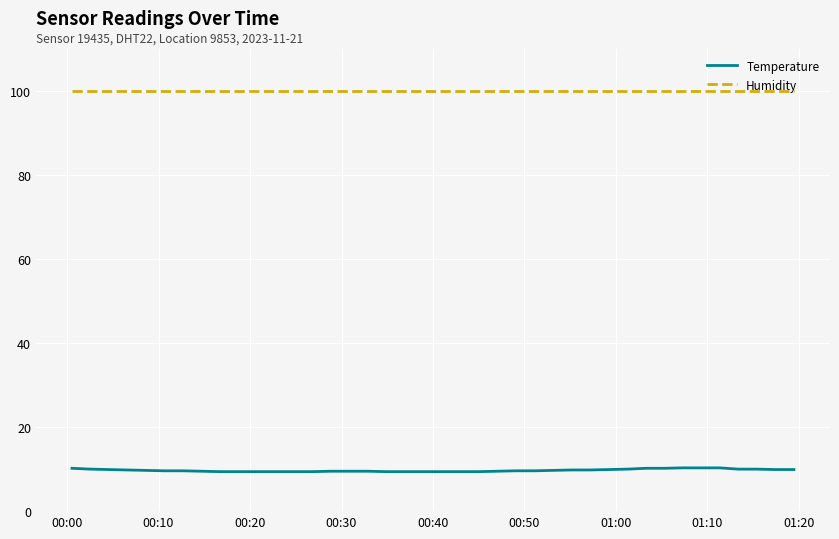

At how many categories does at least one series exceed 90?

40